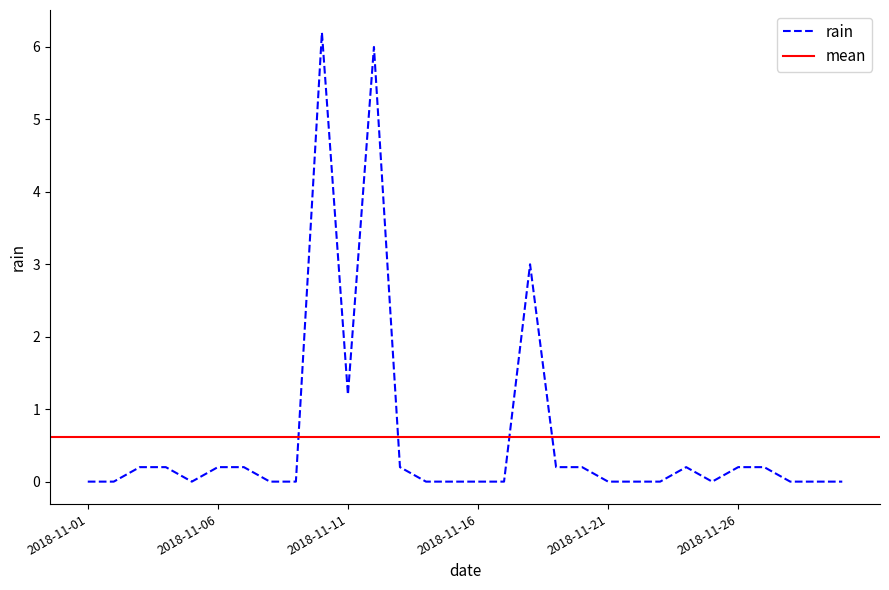

Reading left to right, extract all data points from this chart.

2018-11-01=0.0	2018-11-02=0.0	2018-11-03=0.2	2018-11-04=0.2	2018-11-05=0.0	2018-11-06=0.2	2018-11-07=0.2	2018-11-08=0.0	2018-11-09=0.0	2018-11-10=6.2	2018-11-11=1.2	2018-11-12=6.0	2018-11-13=0.2	2018-11-14=0.0	2018-11-15=0.0	2018-11-16=0.0	2018-11-17=0.0	2018-11-18=3.0	2018-11-19=0.2	2018-11-20=0.2	2018-11-21=0.0	2018-11-22=0.0	2018-11-23=0.0	2018-11-24=0.2	2018-11-25=0.0	2018-11-26=0.2	2018-11-27=0.2	2018-11-28=0.0	2018-11-29=0.0	2018-11-30=0.0